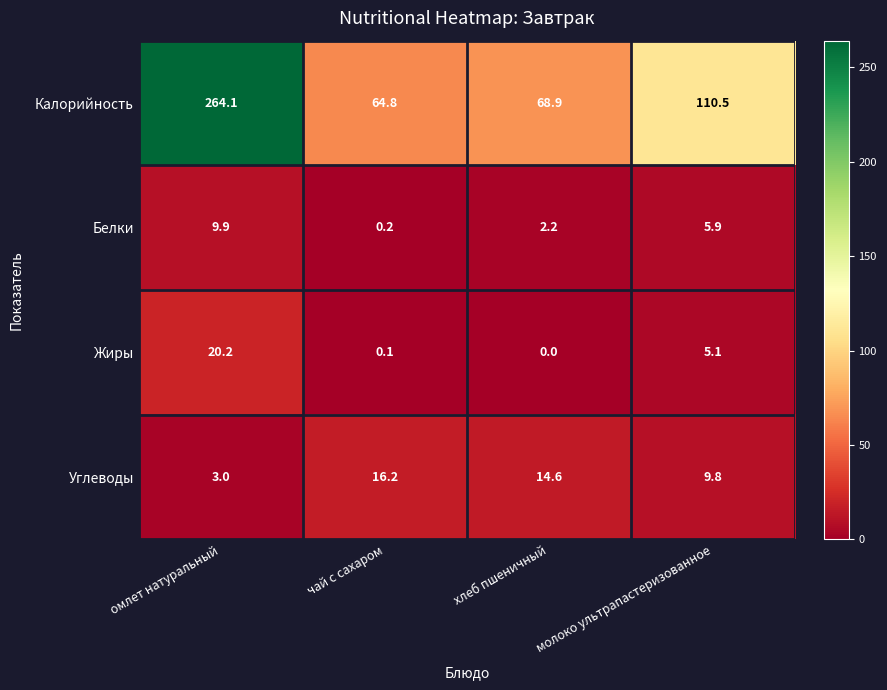

List the series in order of their peak value, highest first.

Калорийность, Жиры, Углеводы, Белки